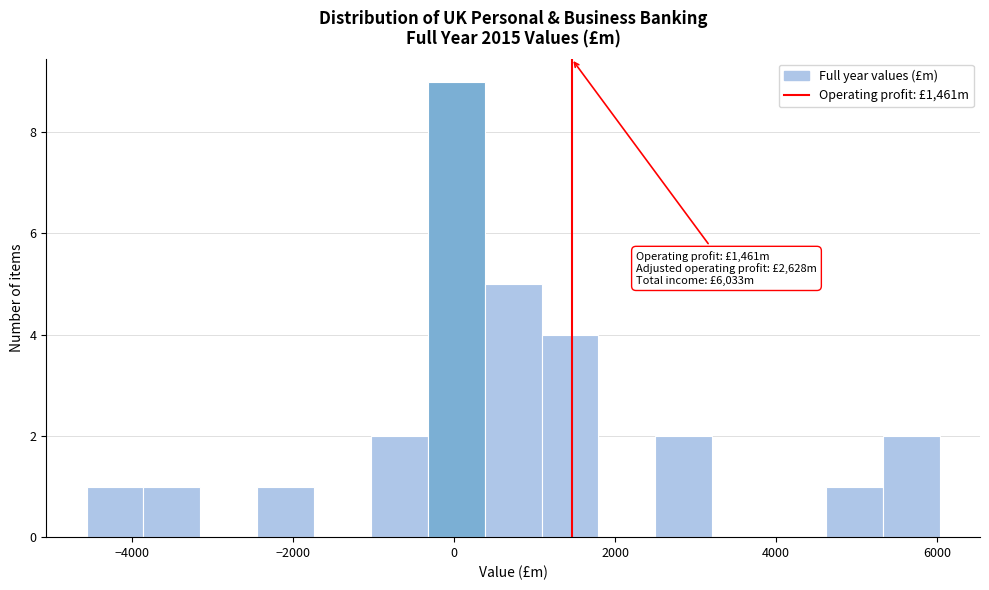

Read against the x-axis, roughly where is the centre of the tallest bar?

0